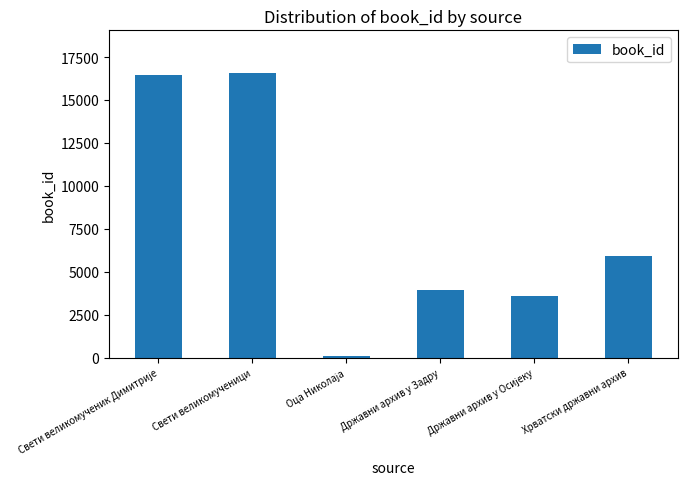

Where is the data nearest to the value 8344?

Хрватски државни архив